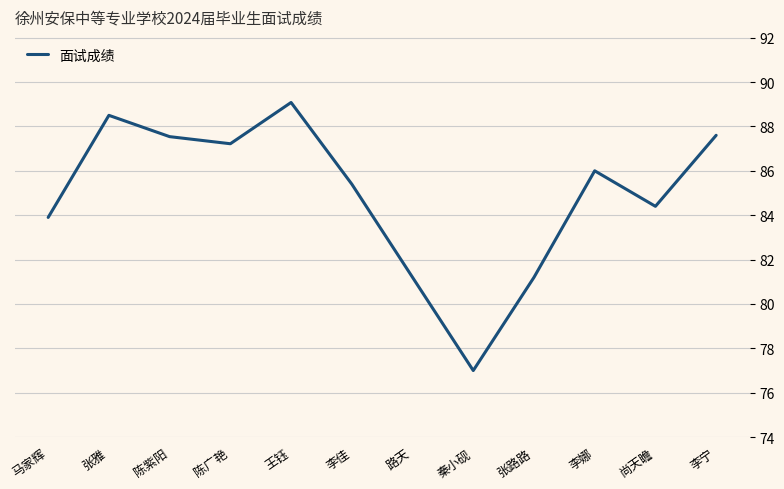

What is the difference between the second highest and minimum values?

11.5